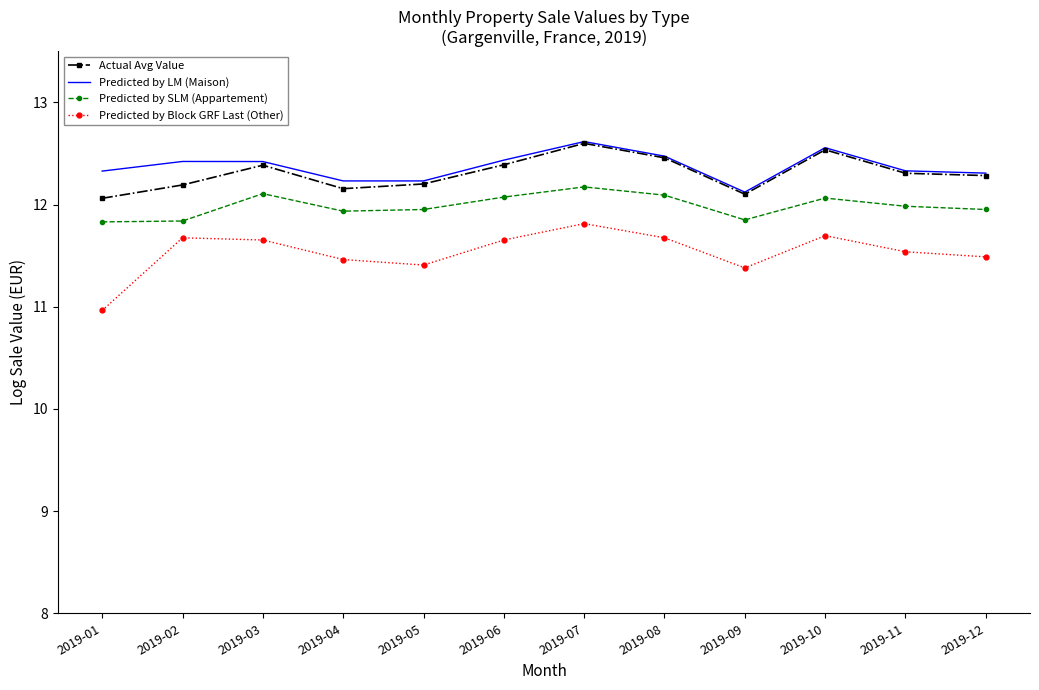

What is the total value across all series at 2019-05?

47.8